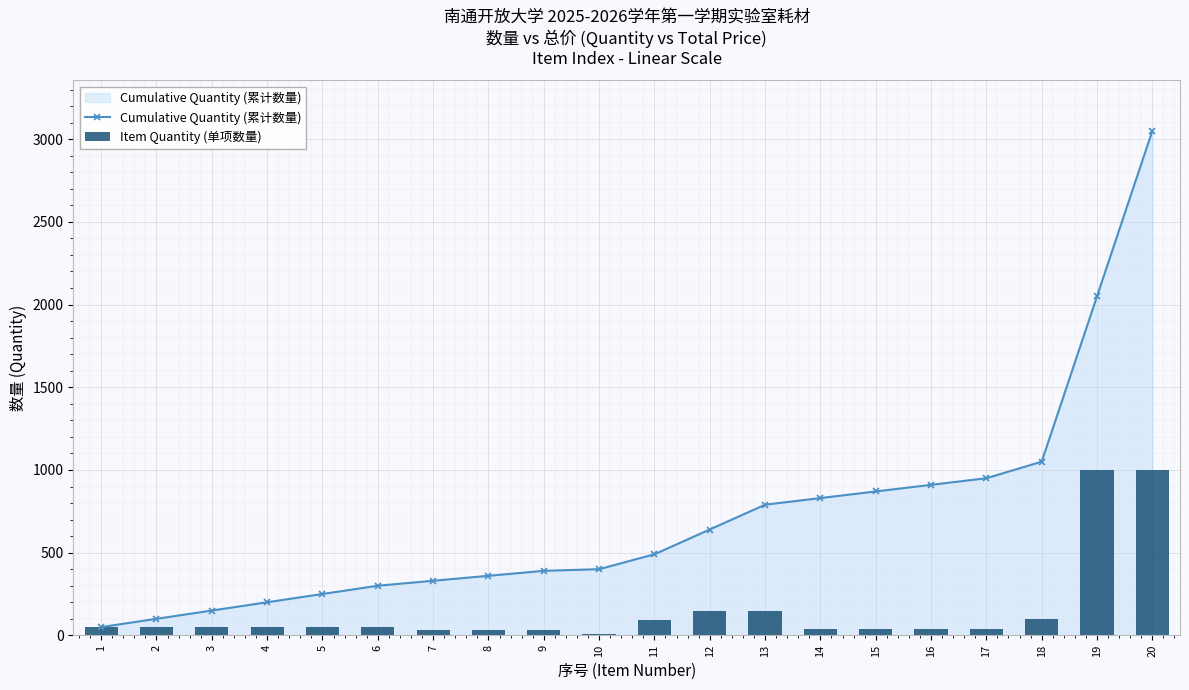

How many groups of bars are there?

20